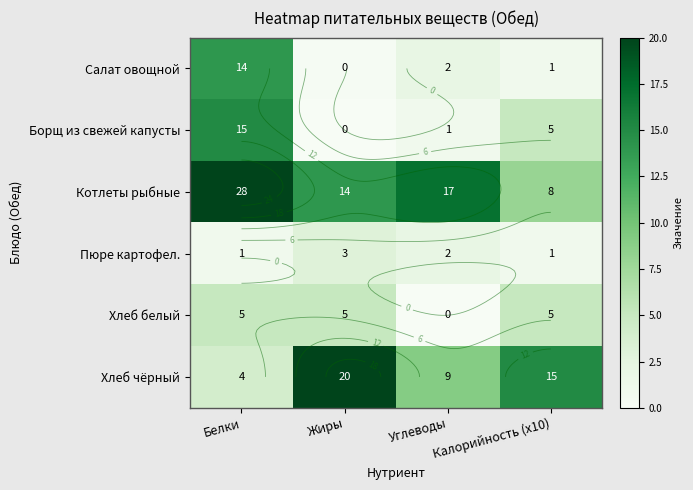

What is the total value across all series at Углеводы?

31.0